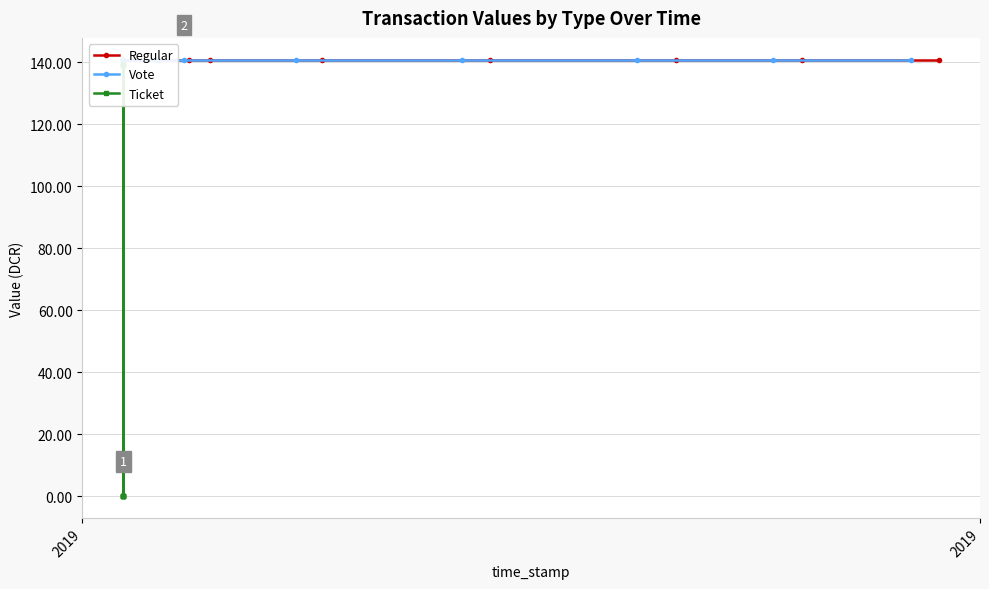

Reading left to right, transcribe all the data shown in this chart.

Regular: 140.9	140.9	140.9	140.9	140.9	140.9	140.9	140.9	140.9	140.9	140.9
Vote: 140.9	140.9	140.9	140.9	140.9	140.9	140.9	140.9	140.9	140.9	140.9
Ticket: 0.1	139.2	0.1	139.2	0.1	139.2	0.1	0.1	139.2	0.1	139.2